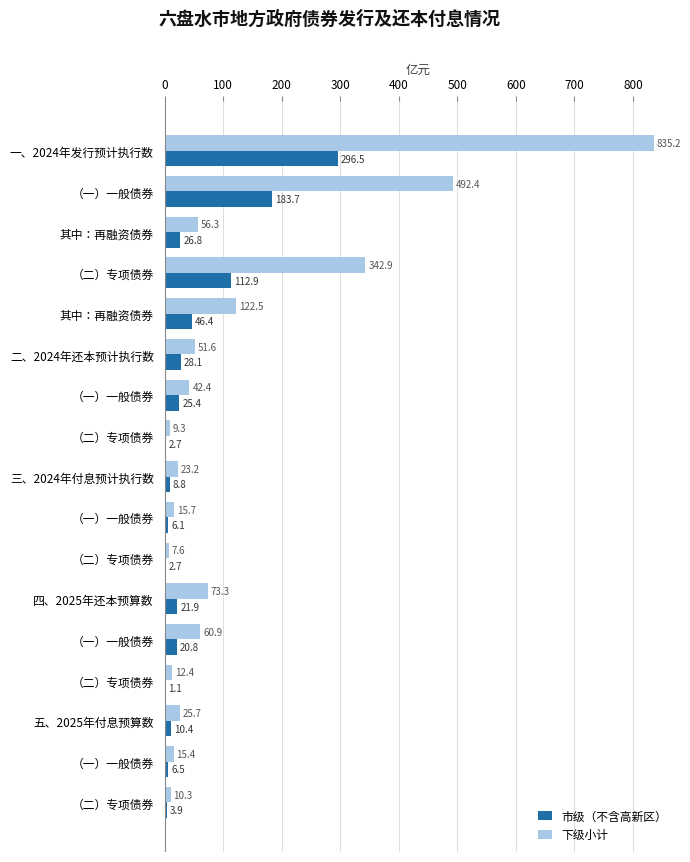

How many categories are shown in the chart?

17